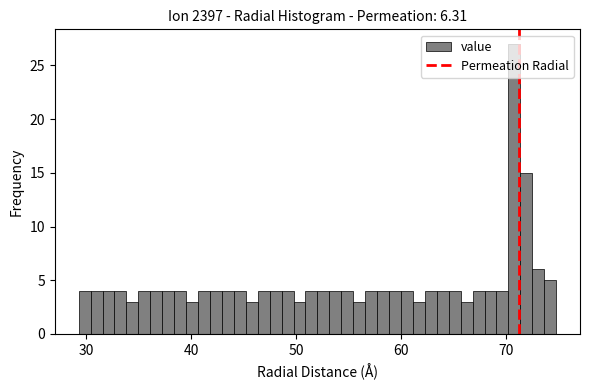

Around what value on the x-axis is the tallest bar? Give the approximate position of its centre, as read against the axis.

71